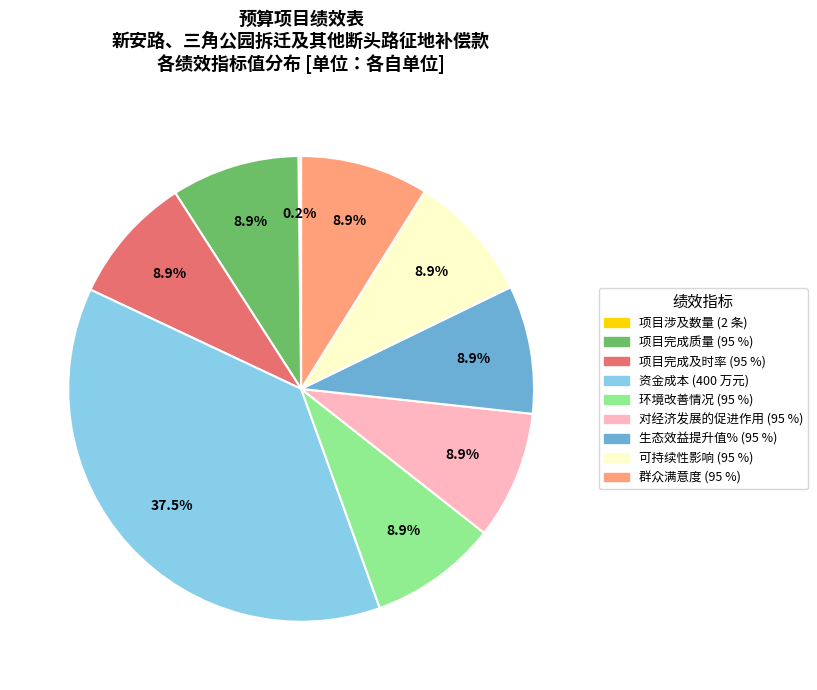

Does 可持续性影响 account for over 50% of the chart?

No